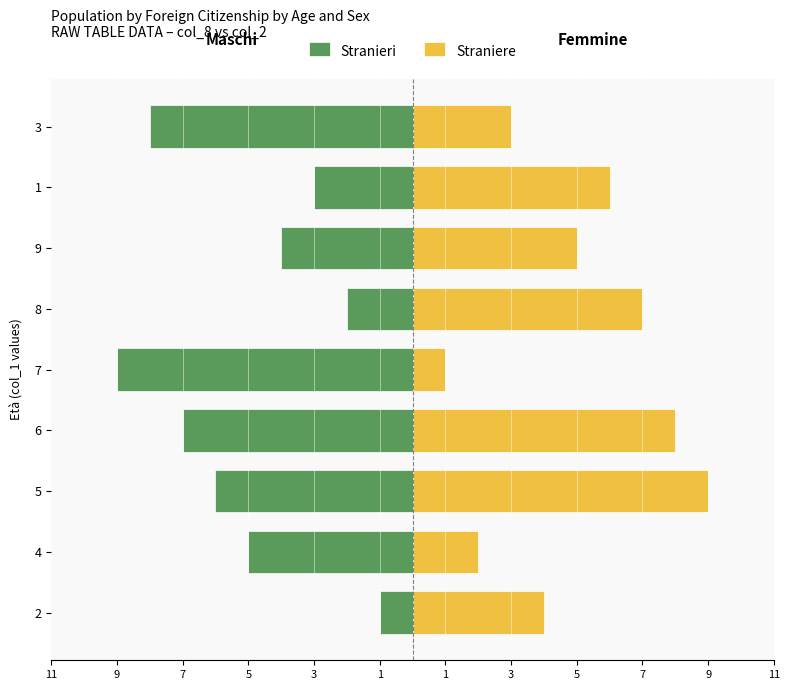

How many values in the Straniere series are below 5?

4